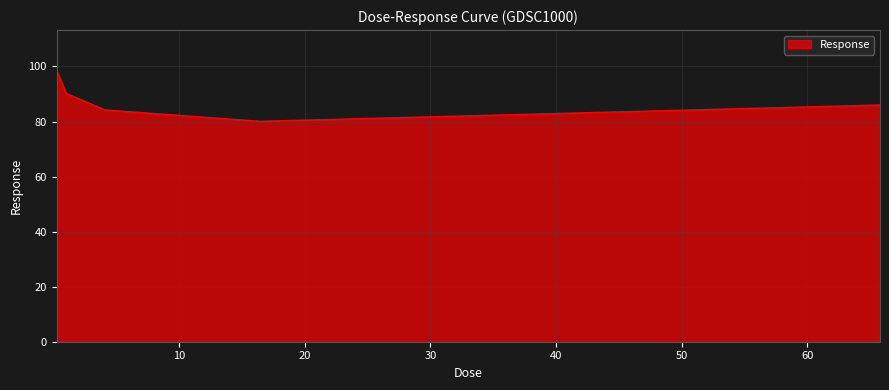

What is the greatest value displayed?

98.4